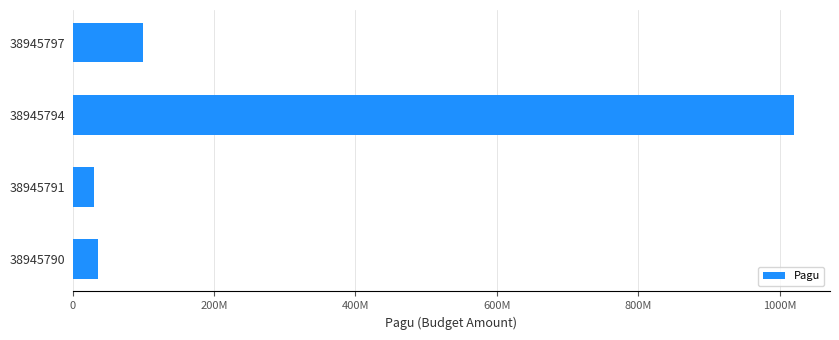

Does the chart contain any negative values?

No